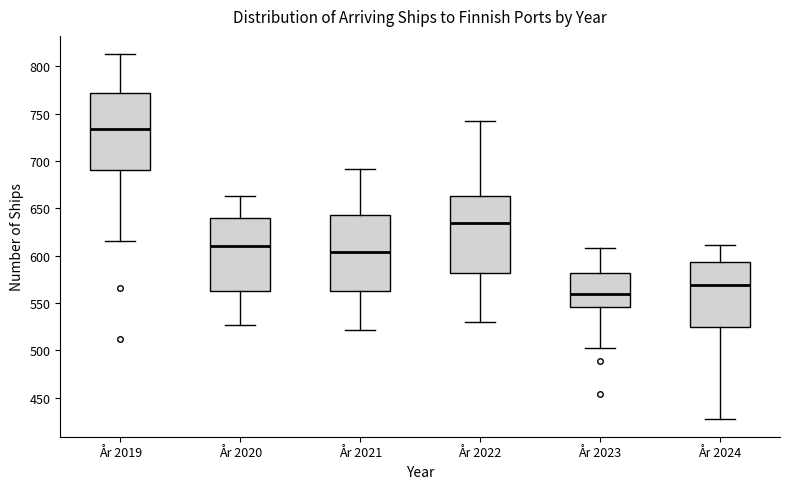

Where does the upper whisker of the box for År 2021 end on the y-axis? The values are not printed on the chart, so give them approximately, as read against the axis.

690